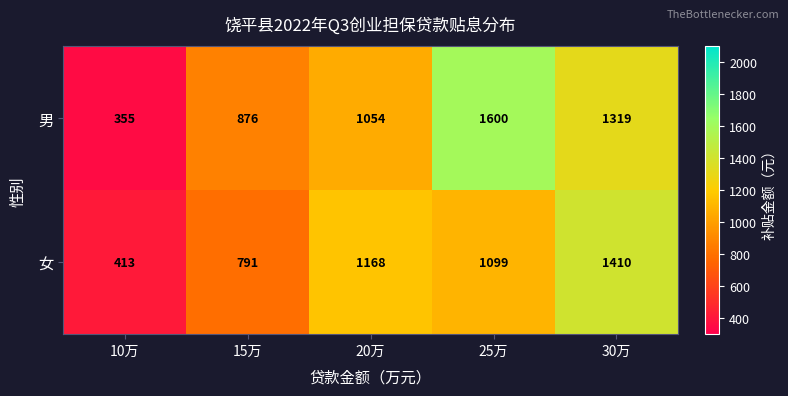

Which category has the highest value across all series?

25万